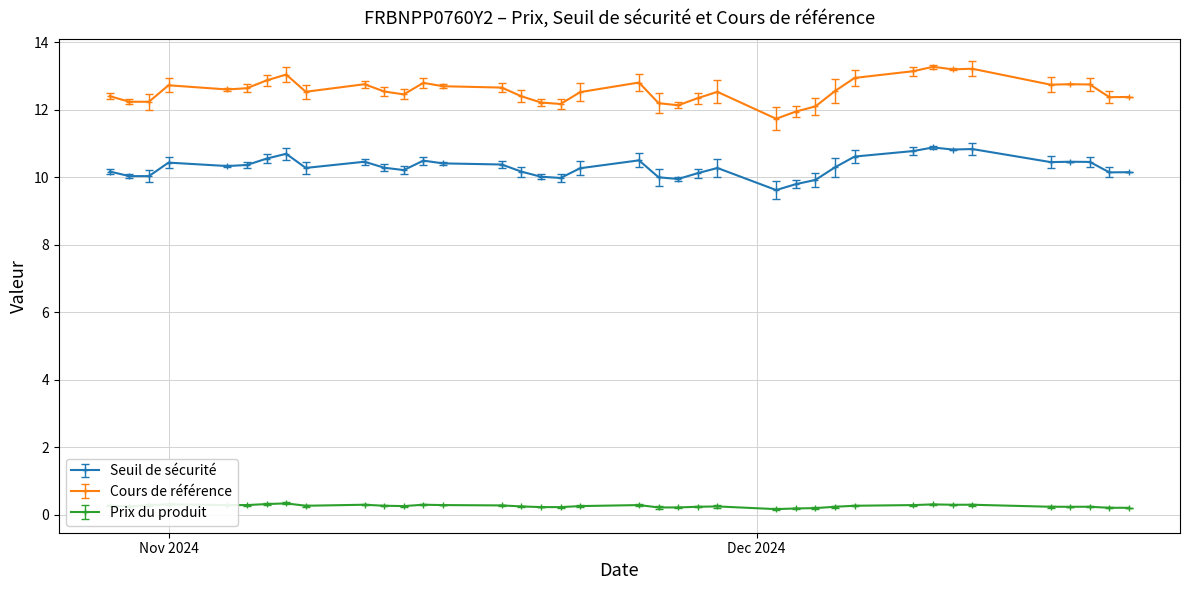

What is the difference between the second highest and minimum values in the Prix du produit series?

0.1